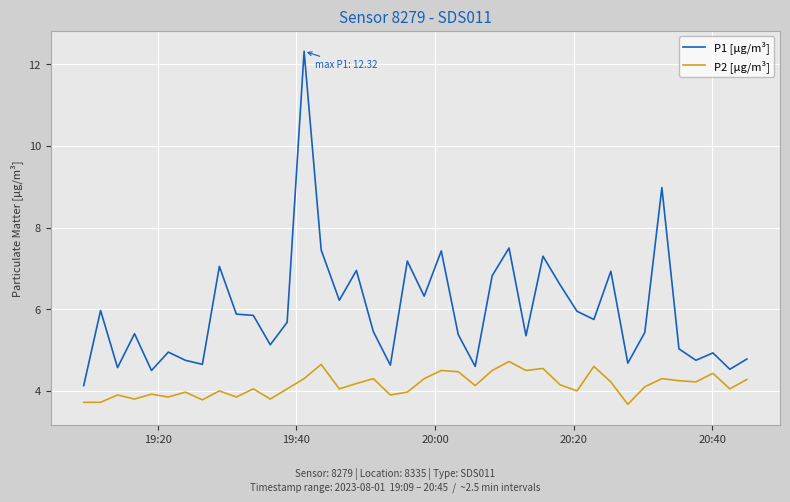

What is the maximum value for P1 [µg/m³]?

12.3